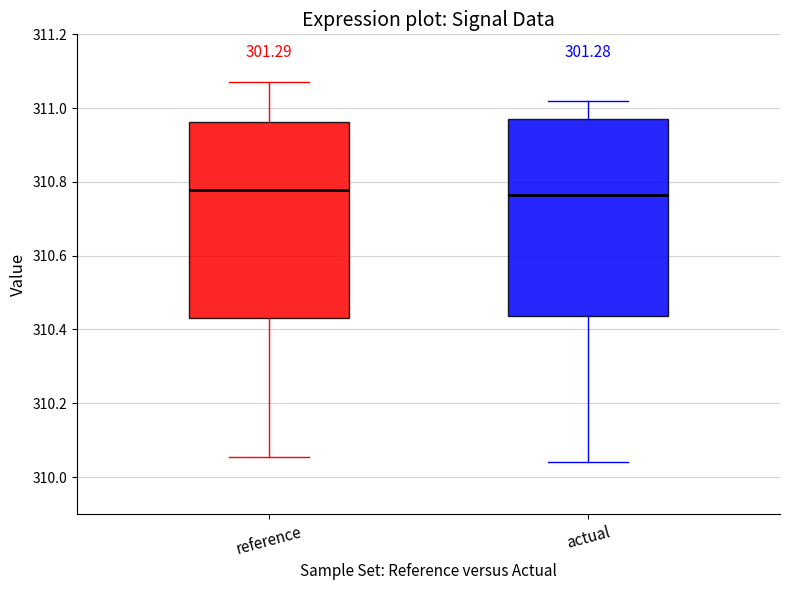

Reading left to right, read every box against the y-axis: the position of its median line, the range the box covers, and the ends of its whiskers. The values are not printed on the chart, so give them approximately, as read against the axis.

reference: median 310.78, box 310.44 to 310.96, whiskers 310.06 to 311.08
actual: median 310.76, box 310.44 to 310.96, whiskers 310.04 to 311.02